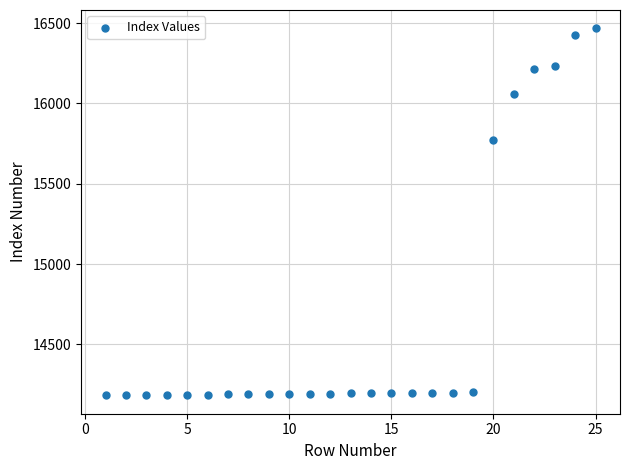

What Y value in the scatter plot is closest to 15325?

15770